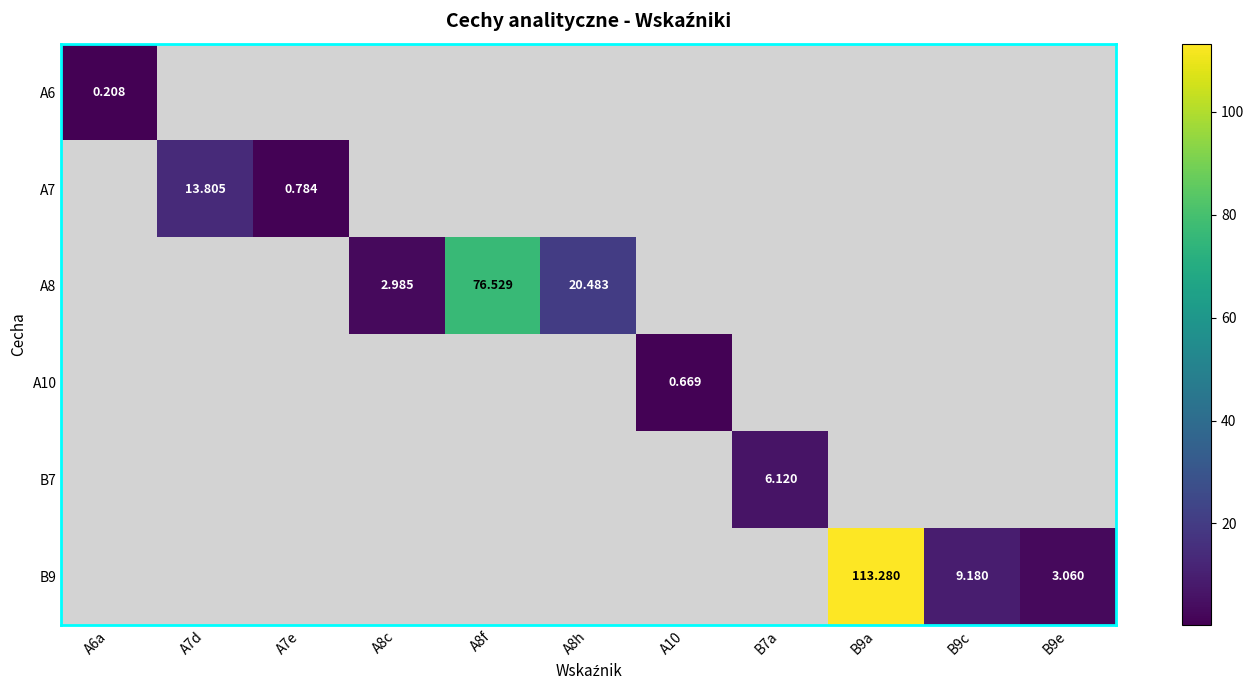

What is the approximate value of A7 at A7e?

0.8